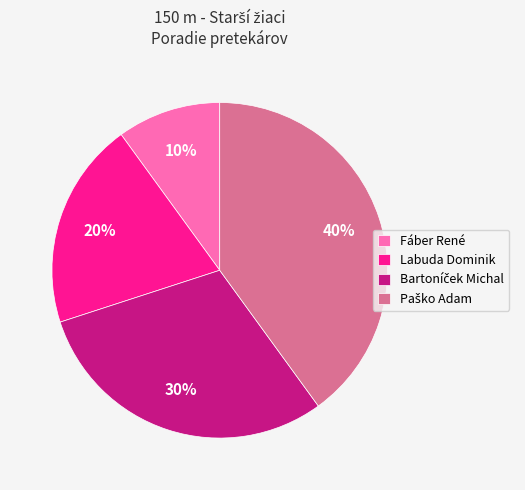

True or false: Fáber René accounts for 10% of the total.

True